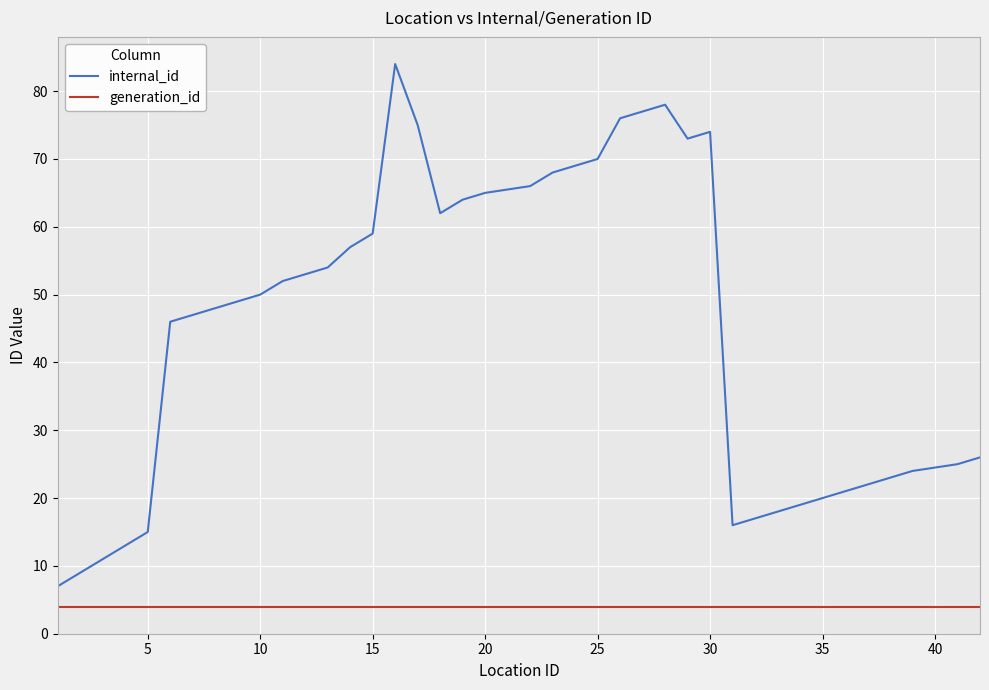

Which series has the largest range (max minus min)?

internal_id